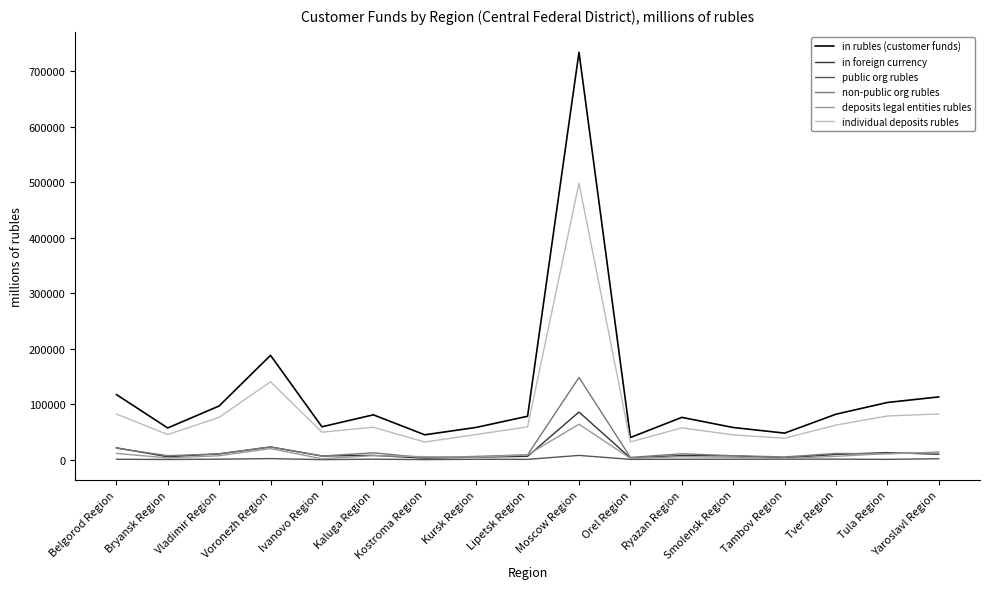

Which category has the highest value in the in rubles (customer funds) series?

Moscow Region